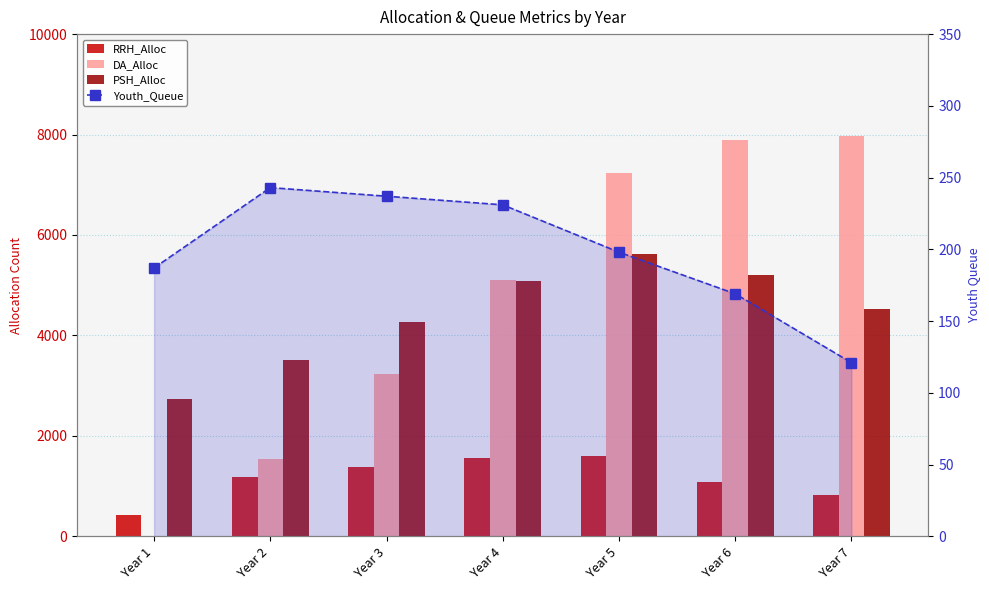

How many distinct data groups are displayed?

4